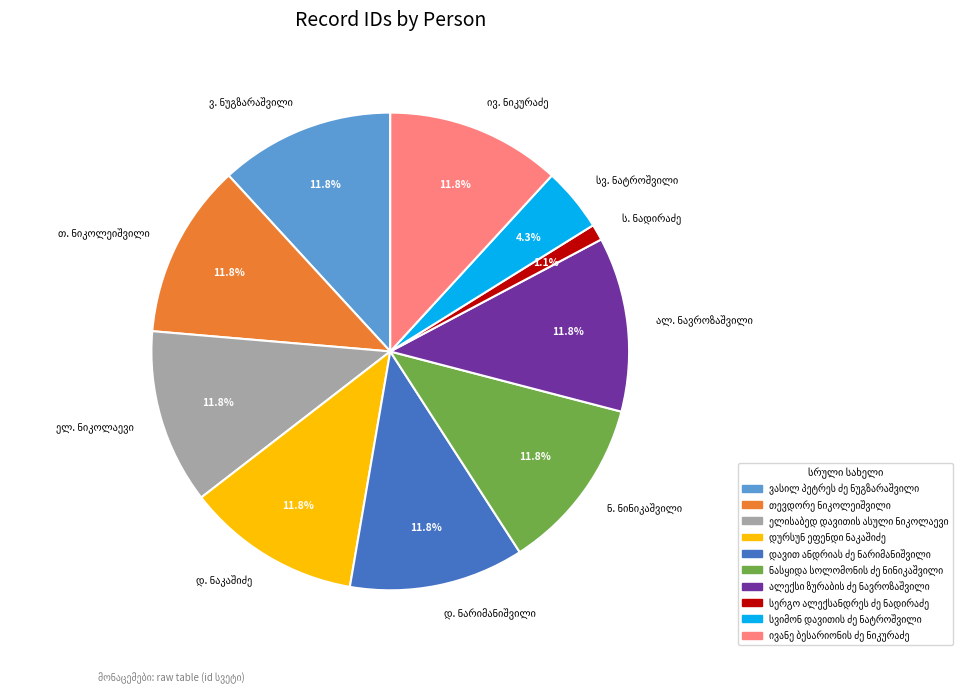

Does any single category account for the majority?

No